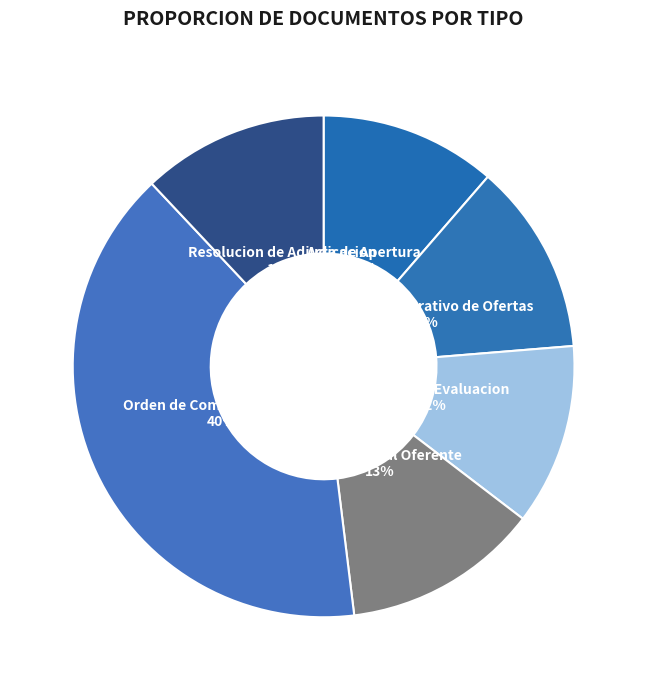

What is the largest slice in the pie chart?

Orden de Compra o Contrato